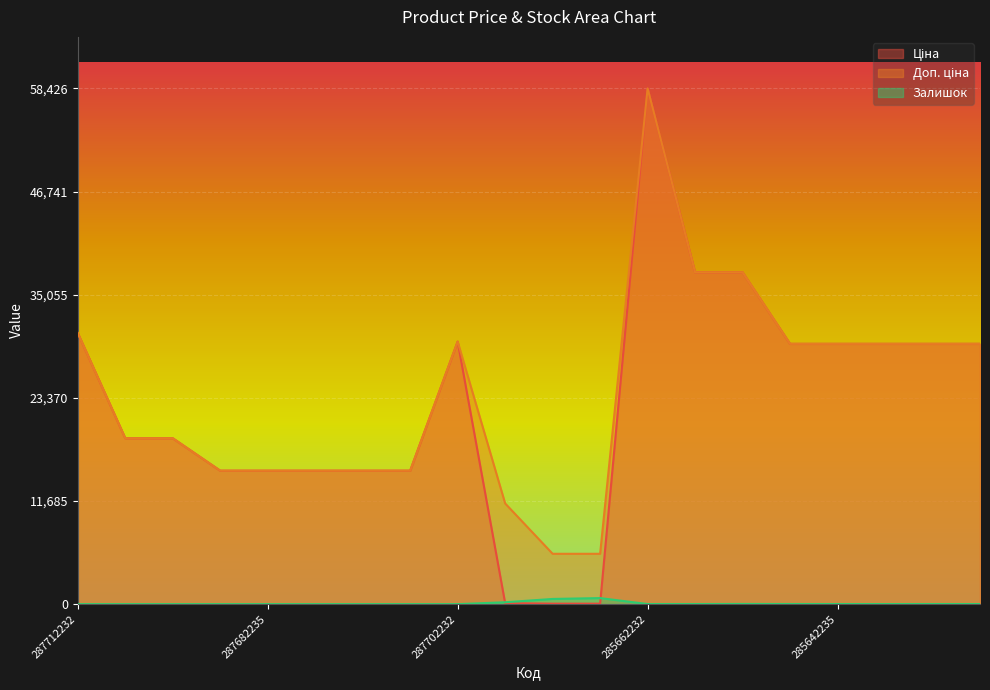

How many lines are shown in the chart?

3